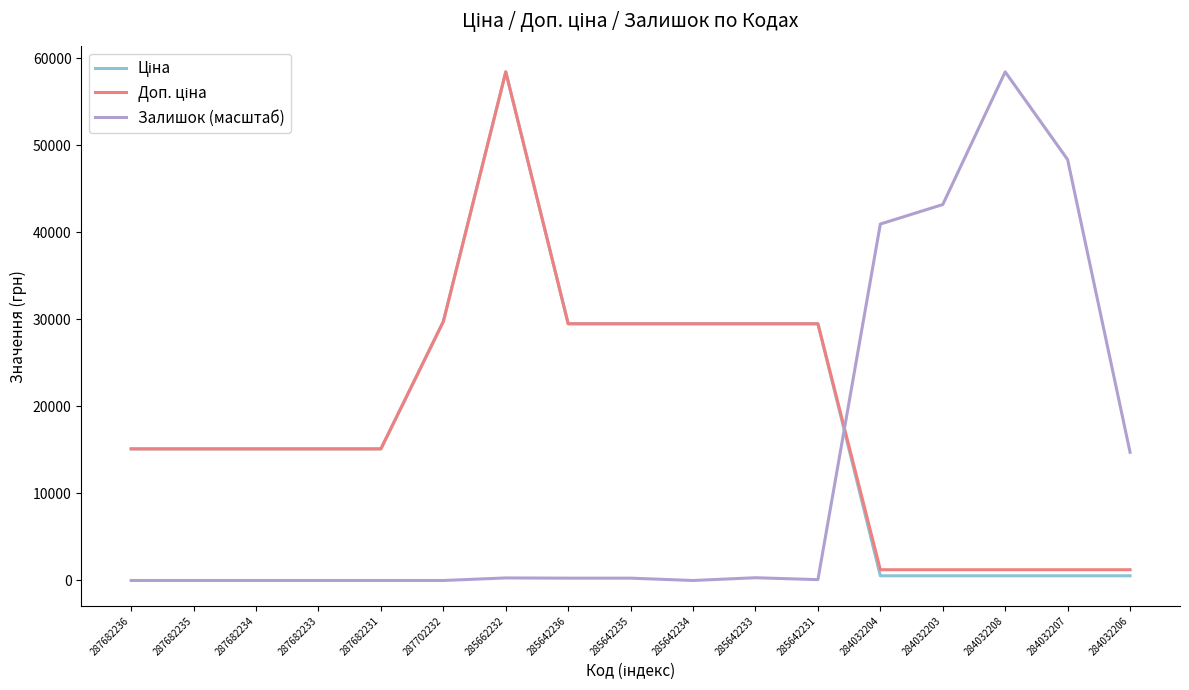

Between 287682233 and 284032203, which series saw the biggest shift?

Залишок (масштаб)